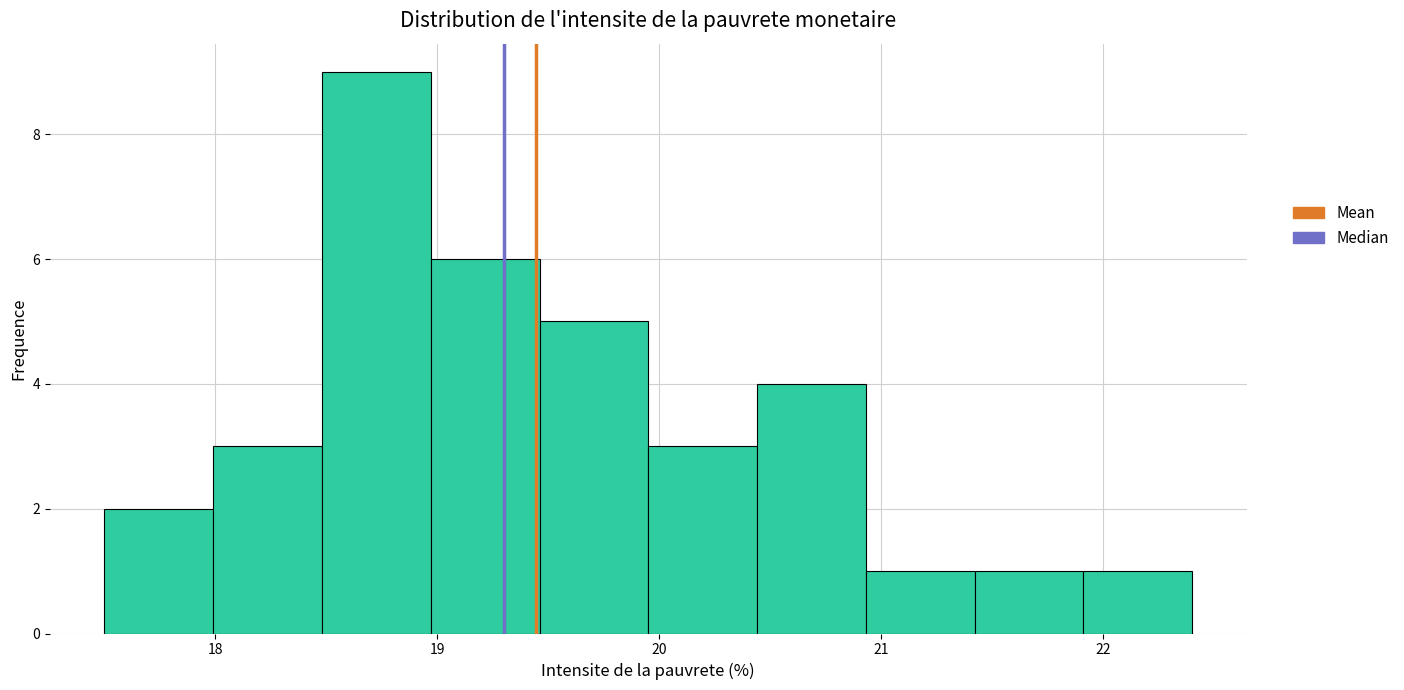

What is the height of the bar covering 21.91 to 22.40 on the x-axis? Neither the bar edges nor the heights are printed on the chart, so give them approximately, as read against the axes.

1